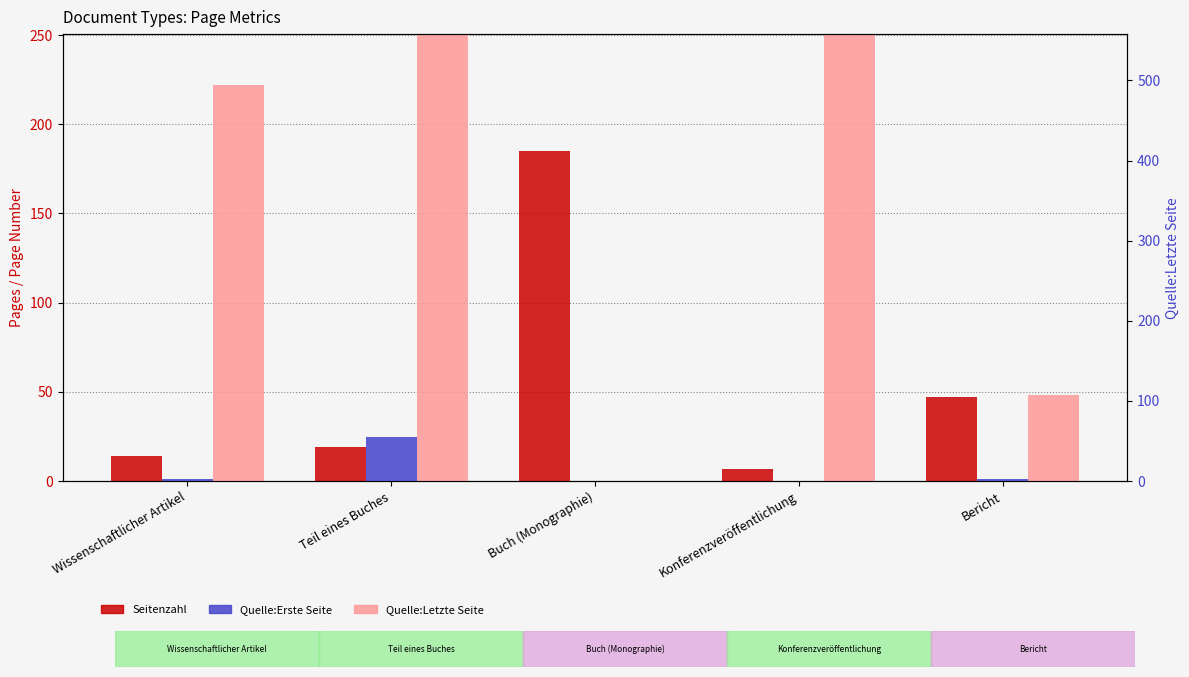

What is the highest value of the Seitenzahl series?

185